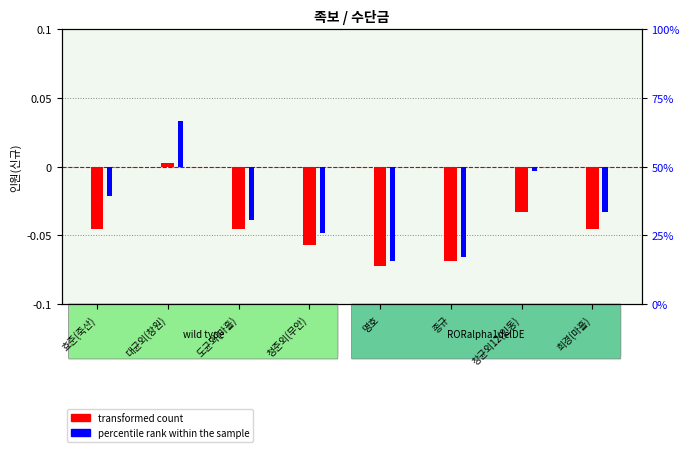

How many bars are there in each group?

2